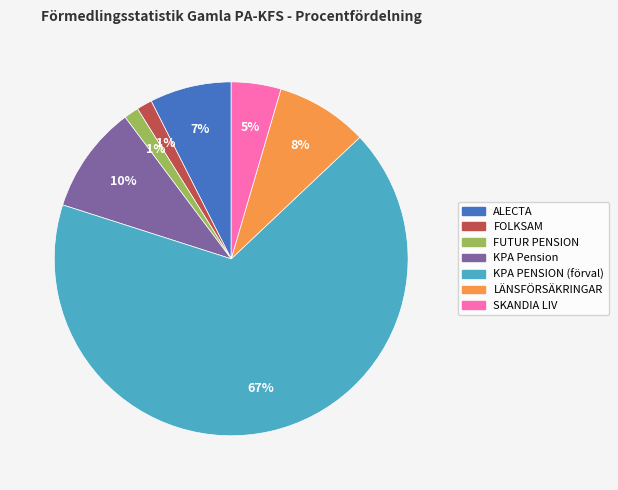

Does any single category account for the majority?

Yes